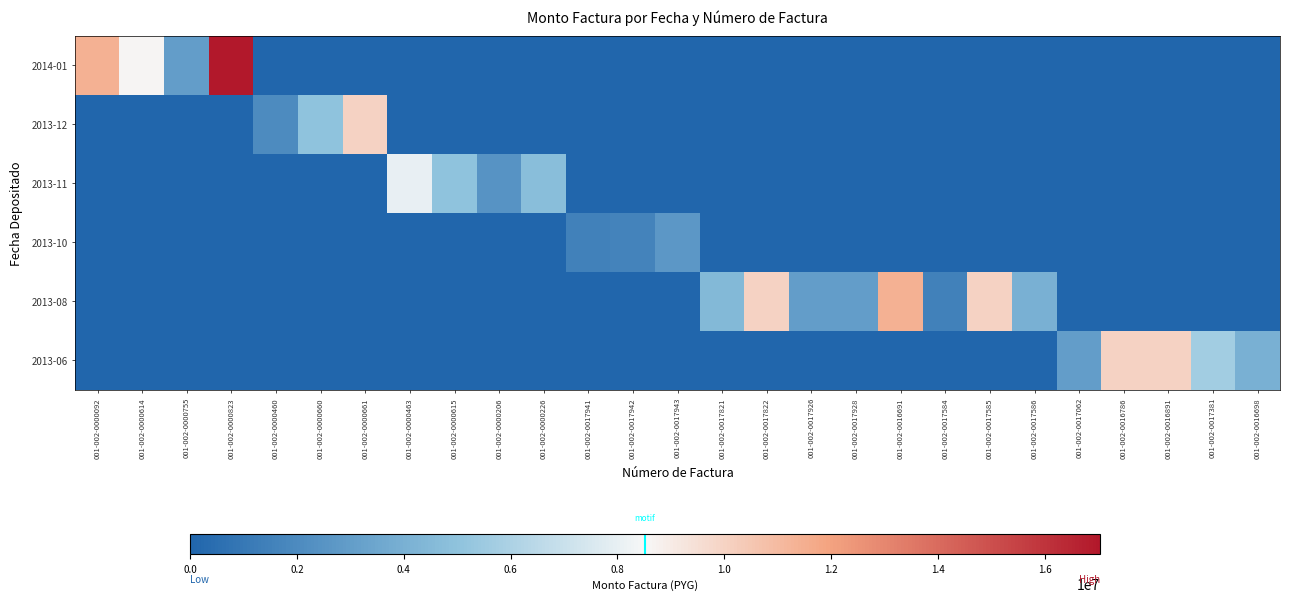

Rank the series by their maximum value, from highest to lowest.

2014-01, 2013-08, 2013-12, 2013-06, 2013-11, 2013-10